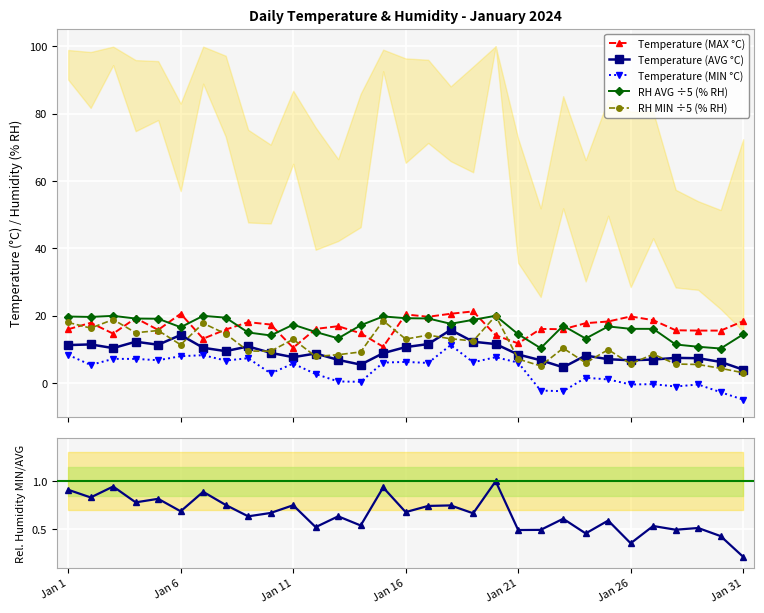

True or false: RH AVG ÷5 (% RH) and RH MIN / RH AVG cross at least once.

False